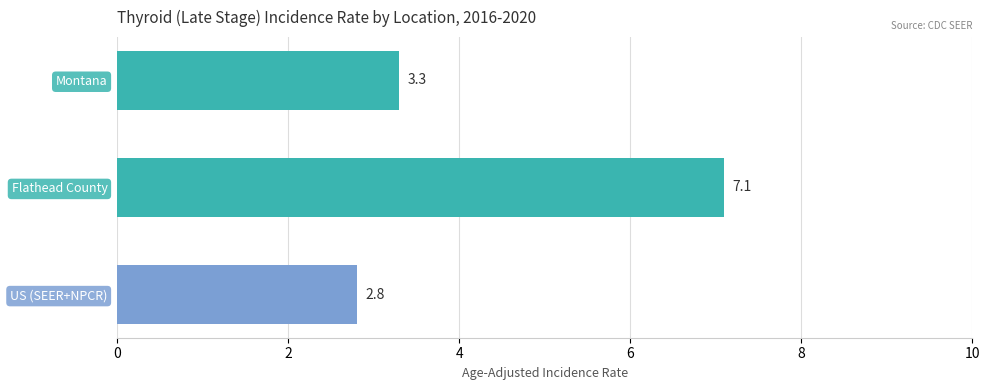

What is the minimum value shown in the chart?

2.8